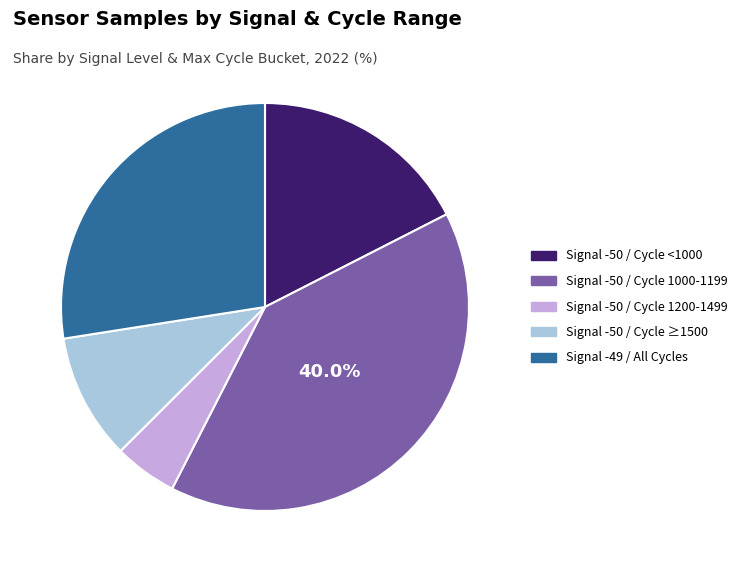

Does any single category account for the majority?

No